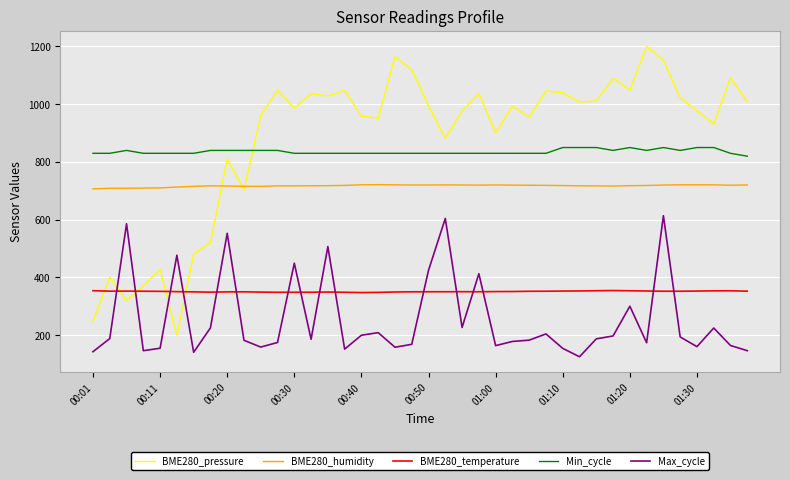

Rank the series by their maximum value, from lowest to highest.

BME280_temperature, Max_cycle, BME280_humidity, Min_cycle, BME280_pressure